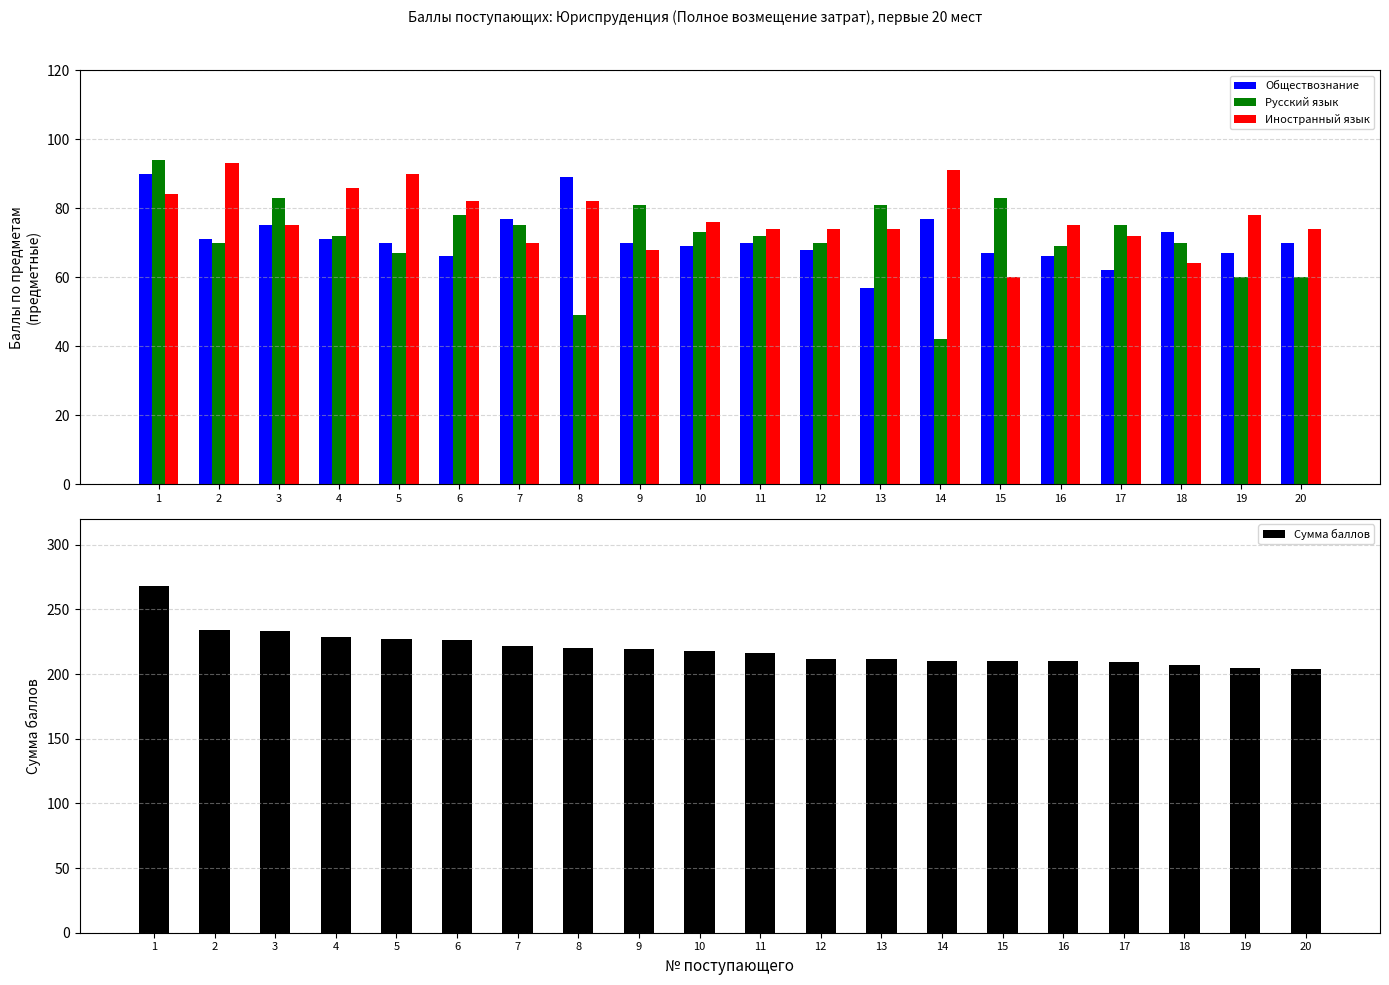

Count the number of categories in the chart.

20